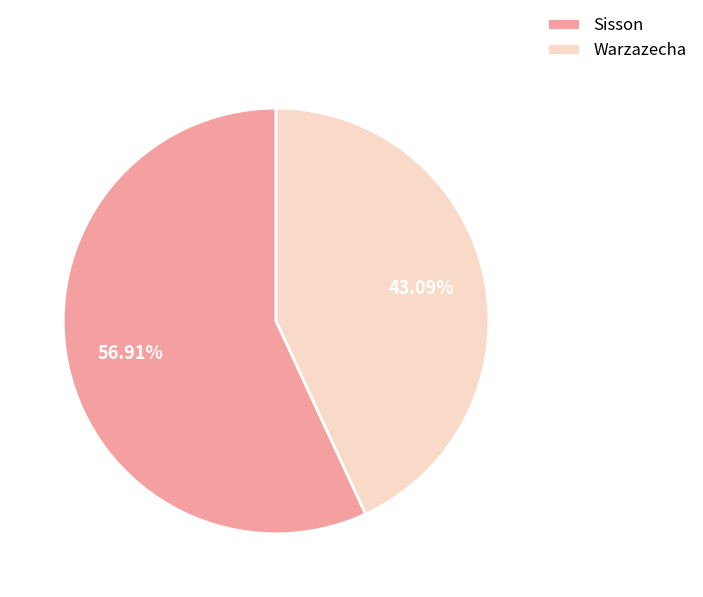

Is it true that Warzazecha is 43% of the pie?

True